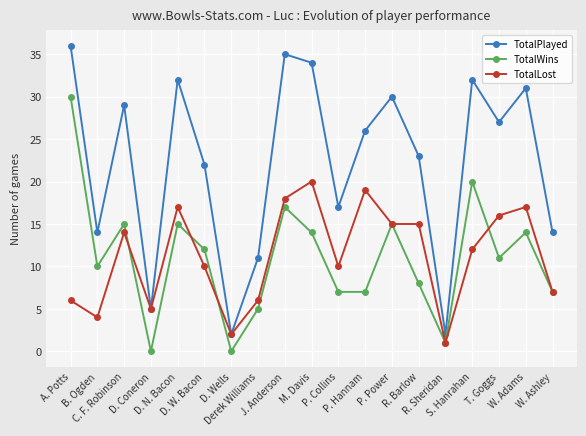

The value of TotalWins at P. Hannam is 7. True or false?

True